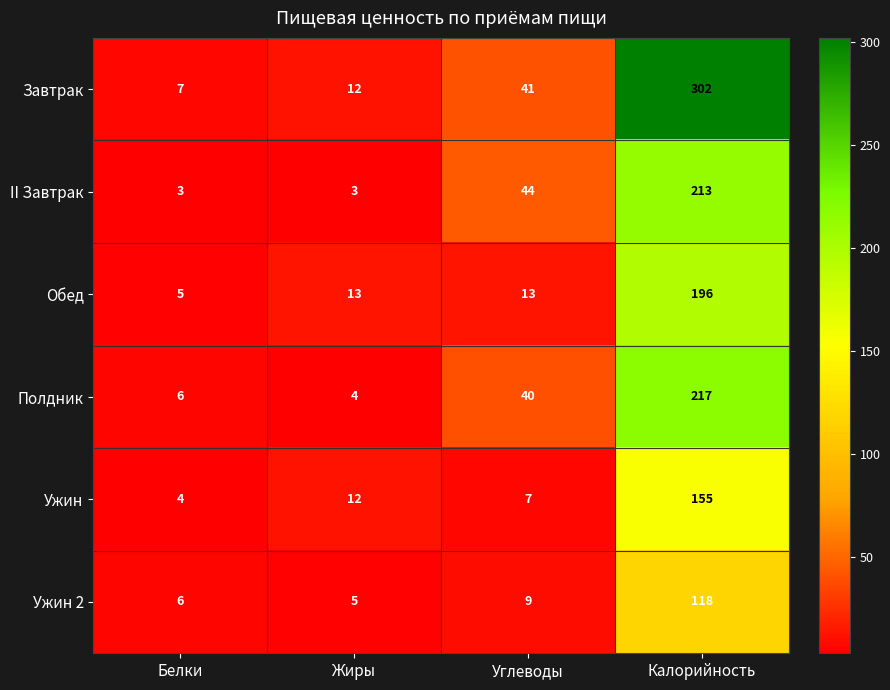

List the series in order of their peak value, lowest first.

Ужин 2, Ужин, Обед, II Завтрак, Полдник, Завтрак